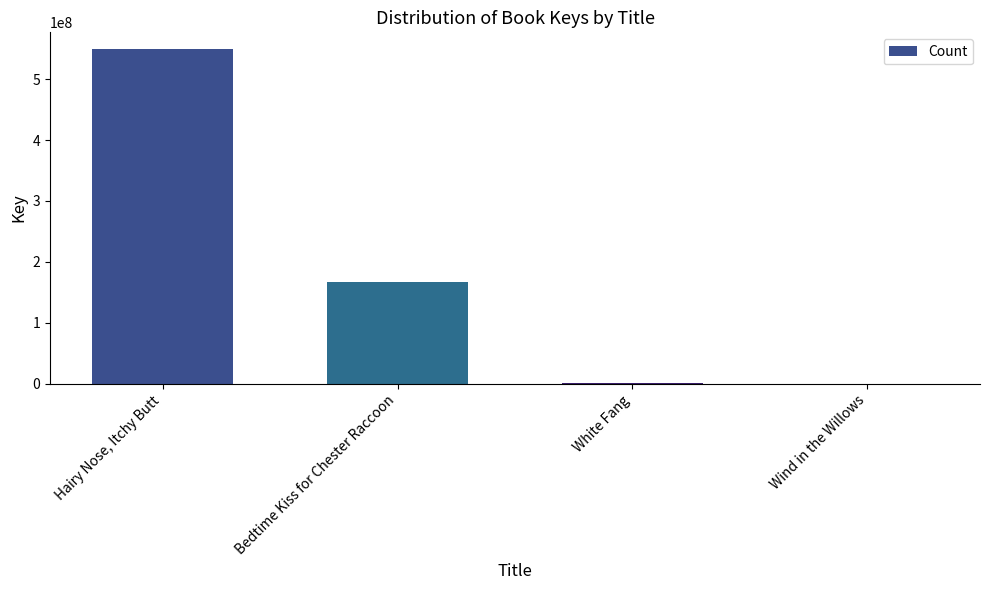

Which category has the highest value across all series?

Hairy Nose, Itchy Butt